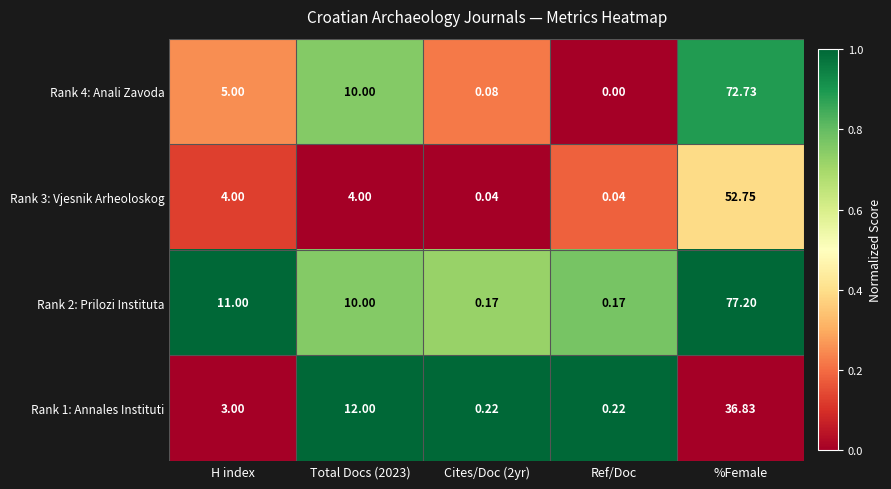

Count the number of categories in the chart.

5